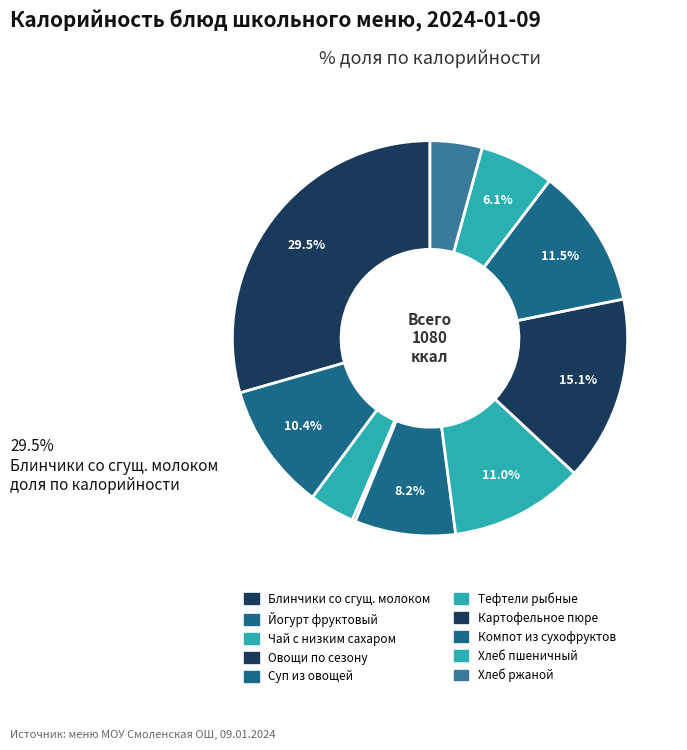

How many slices are in this pie chart?

10